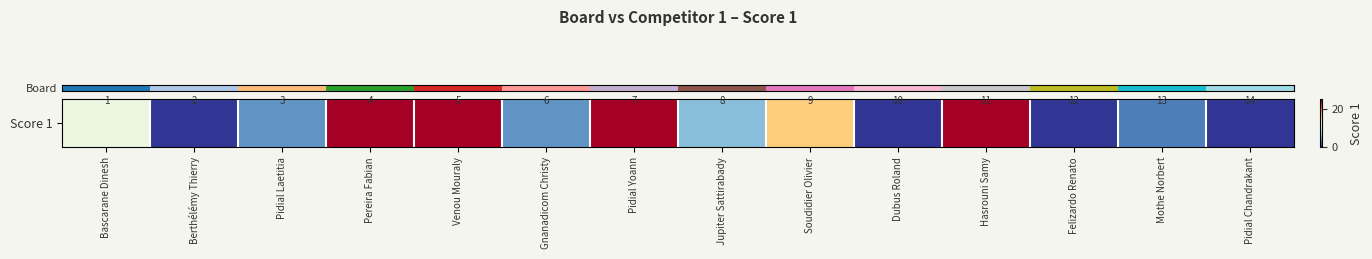

True or false: the data shows 16 at Soudidier Olivier.

True